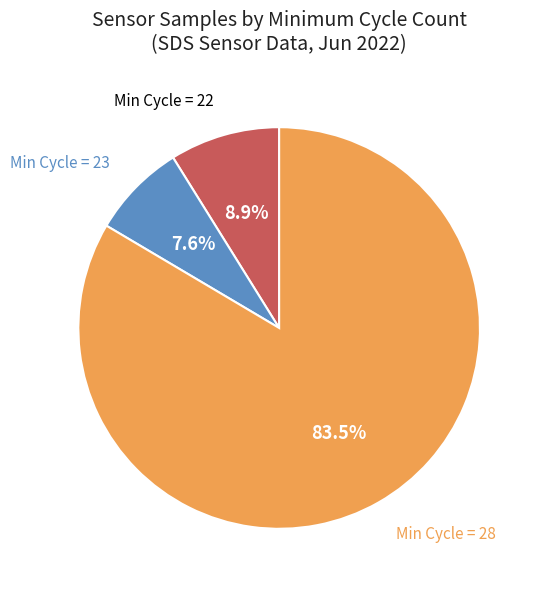

To the nearest percent, what is the average slice percentage?

33%